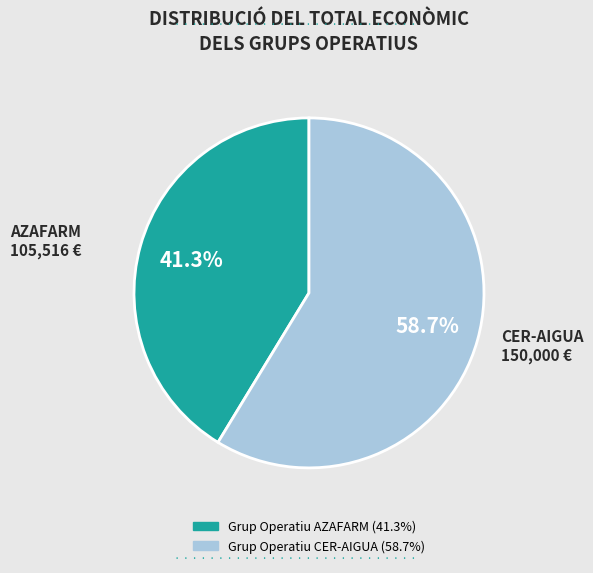

Which has a higher value, Grup Operatiu AZAFARM or Grup Operatiu CER-AIGUA?

Grup Operatiu CER-AIGUA